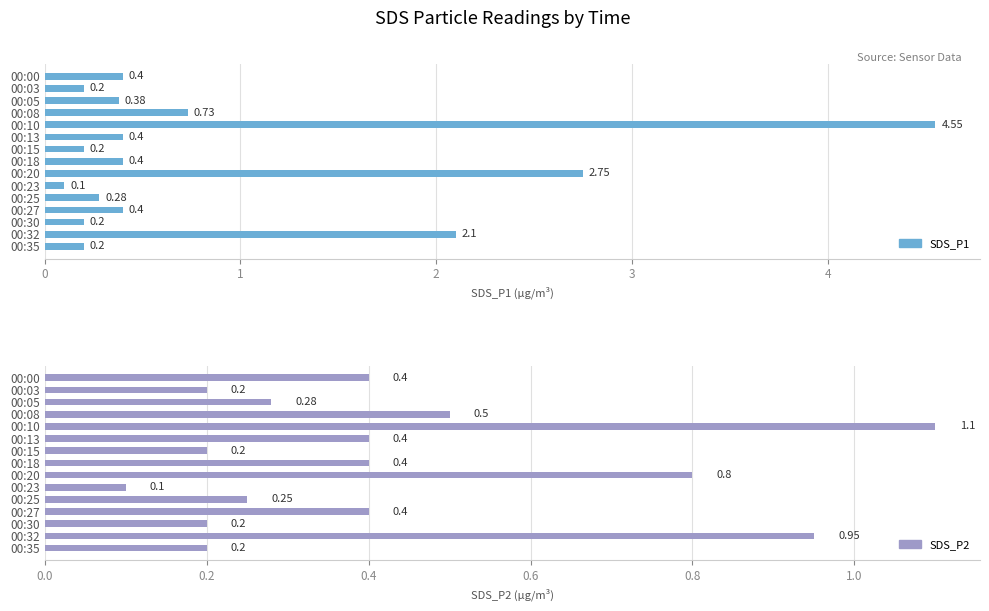

Is it true that SDS_P2 equals 0.2 at 00:08?

False